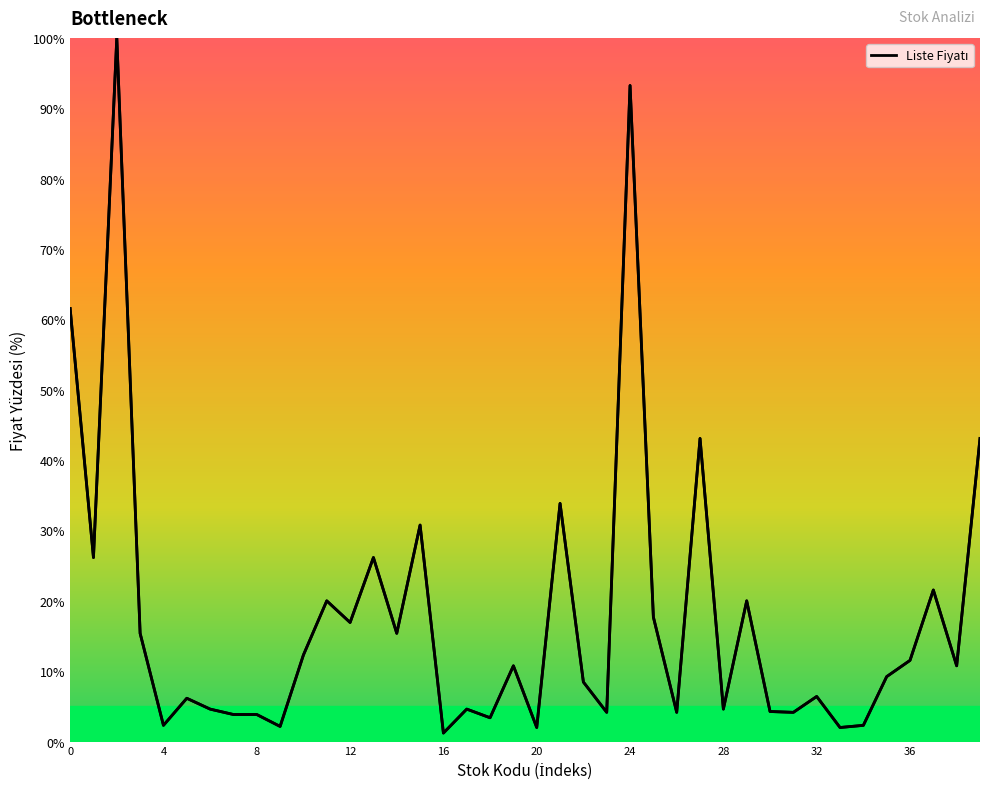

What is the maximum value shown in the chart?

100.0